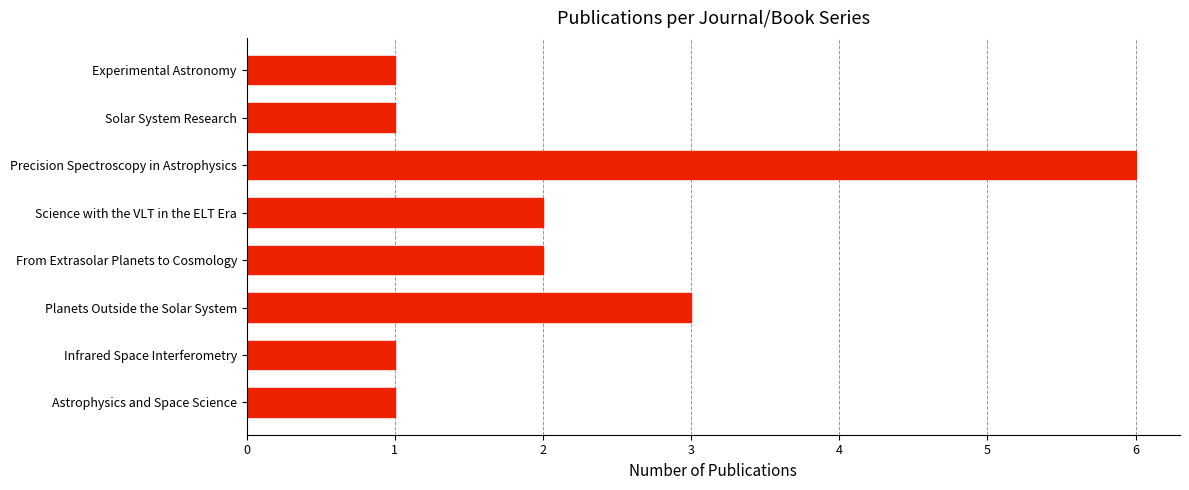

The chart shows a value of 0 at Infrared Space Interferometry. True or false?

False